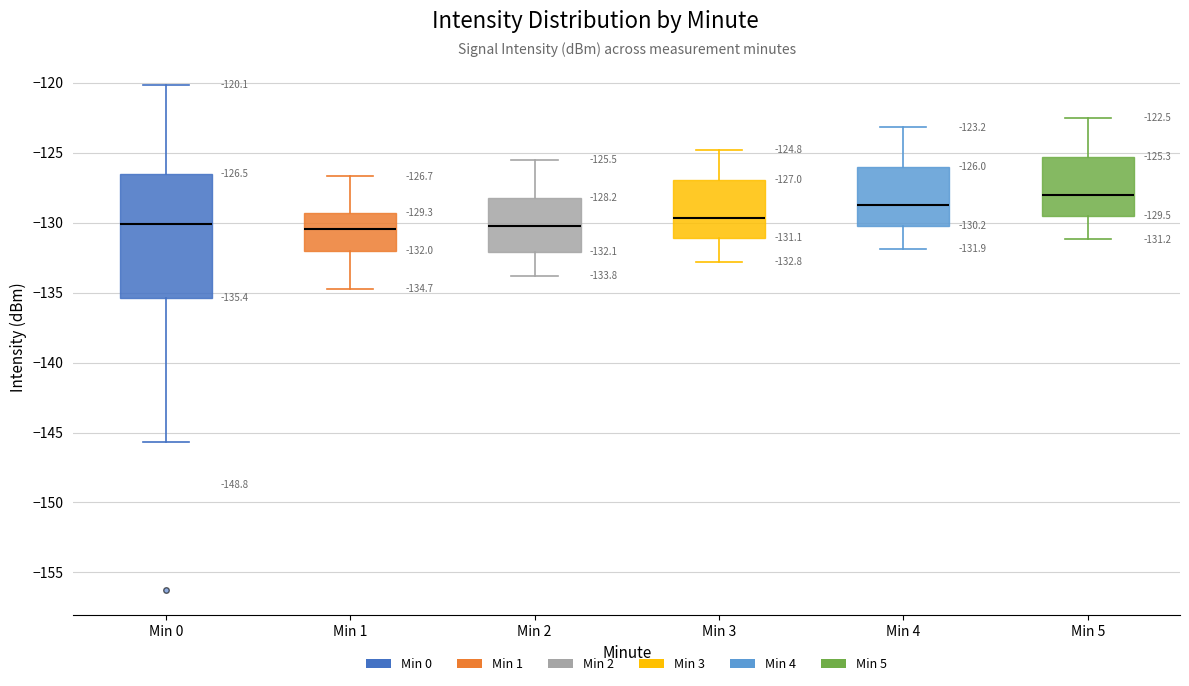

Which box is the tallest, from its lower edge to its upper edge?

Min 0